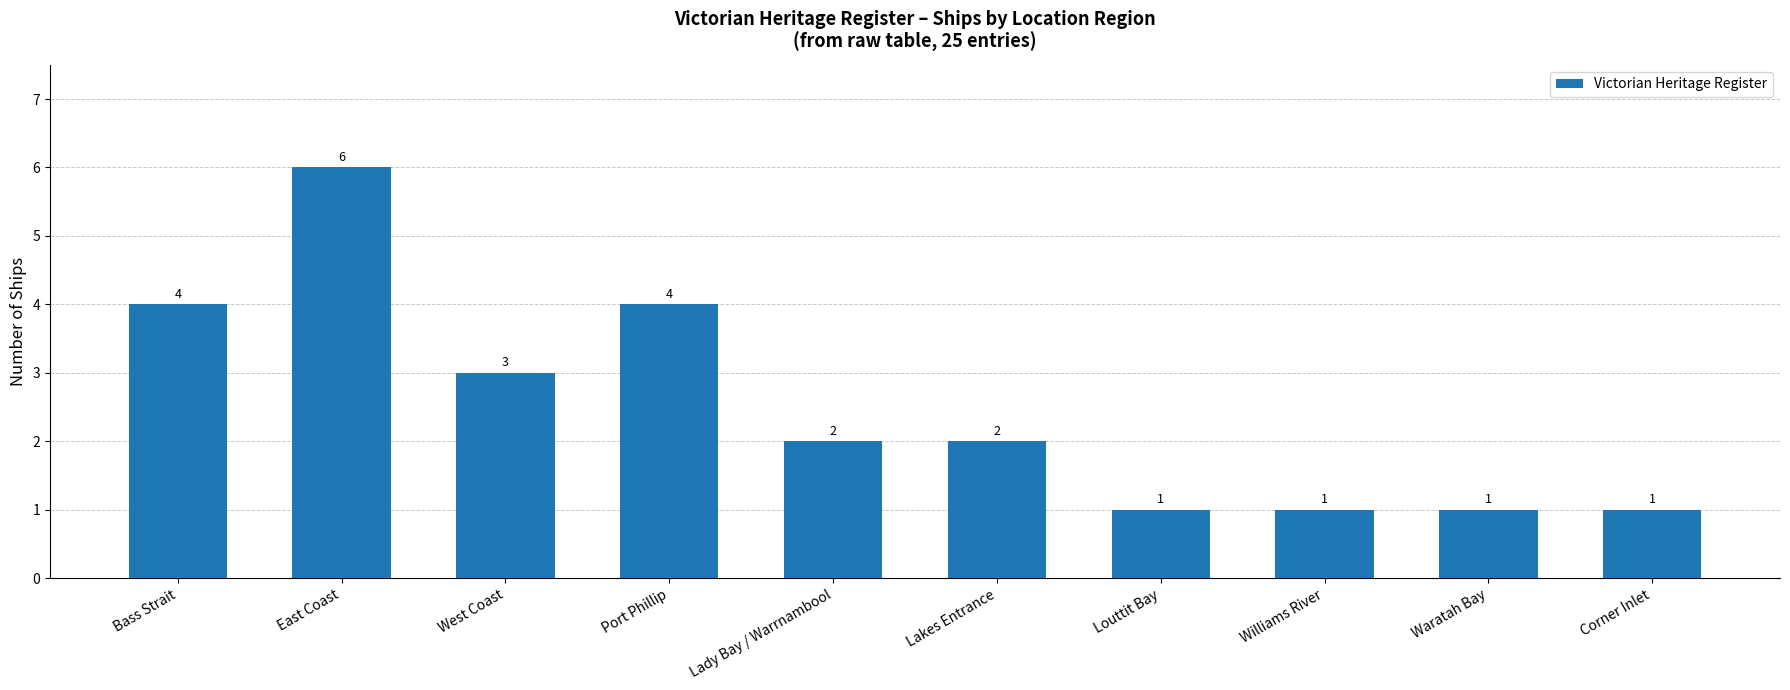

How many bars are there in total?

10